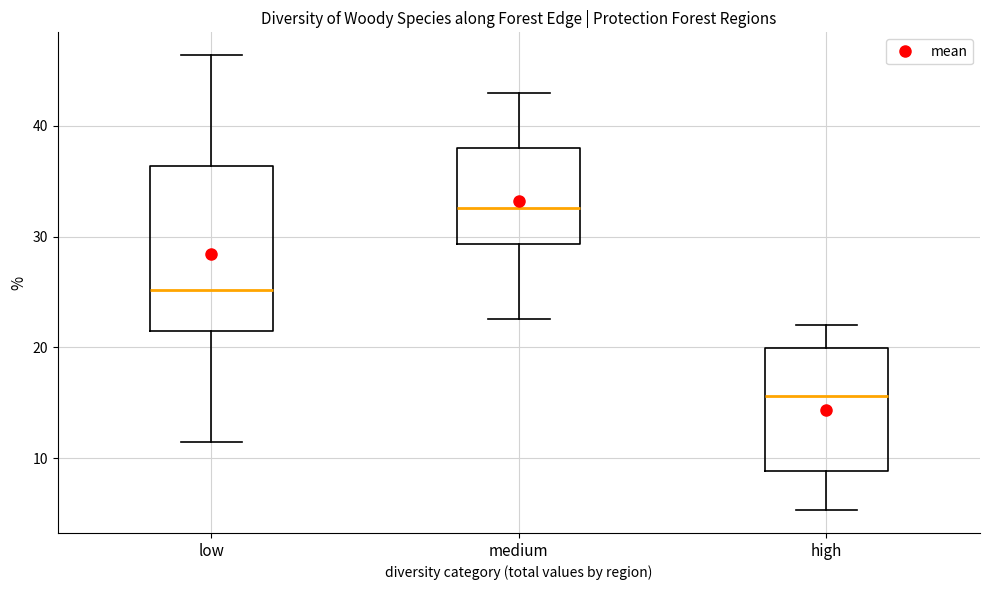

Where is the upper edge of the box for medium on the y-axis? The values are not printed on the chart, so give them approximately, as read against the axis.

38